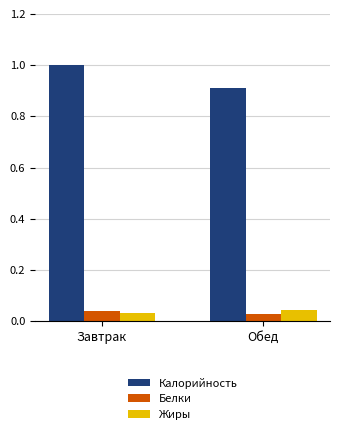

What value does the Калорийность series have at Завтрак?

1.0